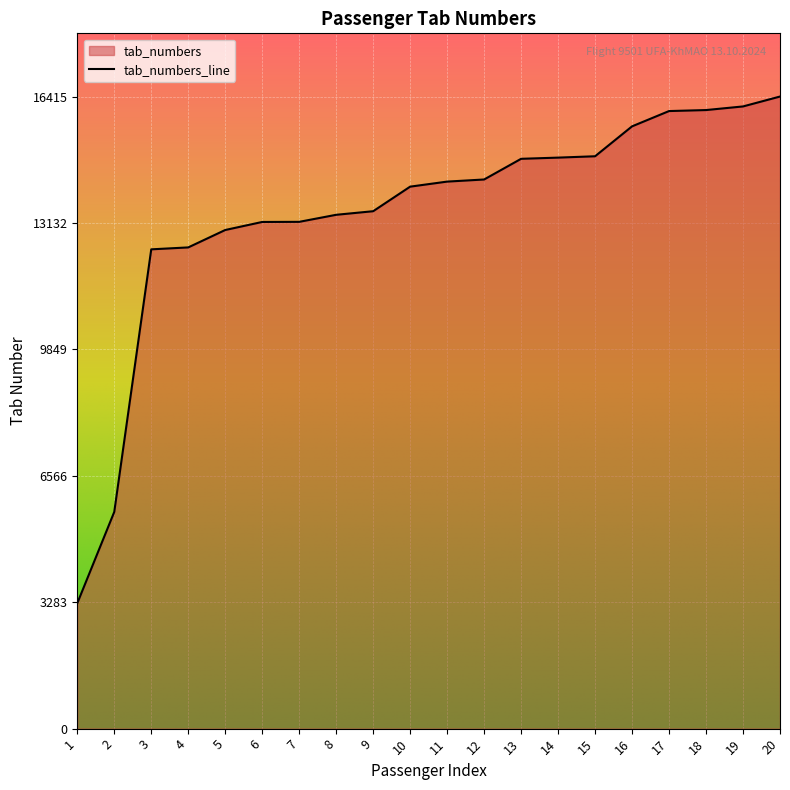

What is the minimum value shown in the chart?

3256